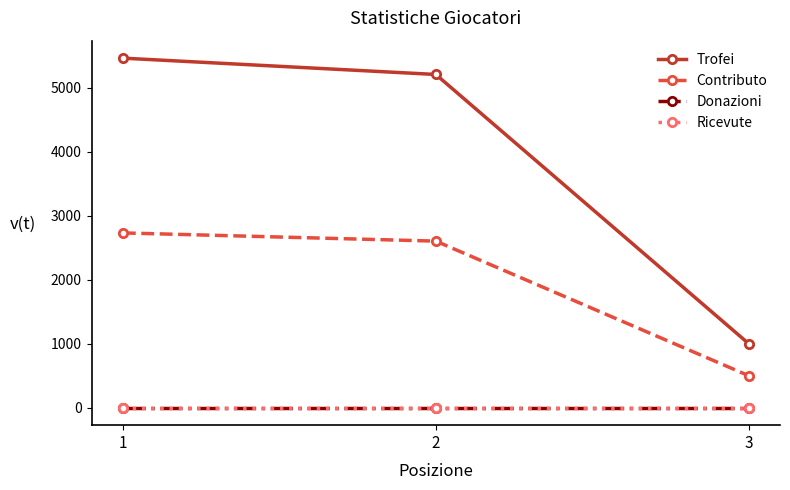

Is this an area chart (filled region under the line)?

No